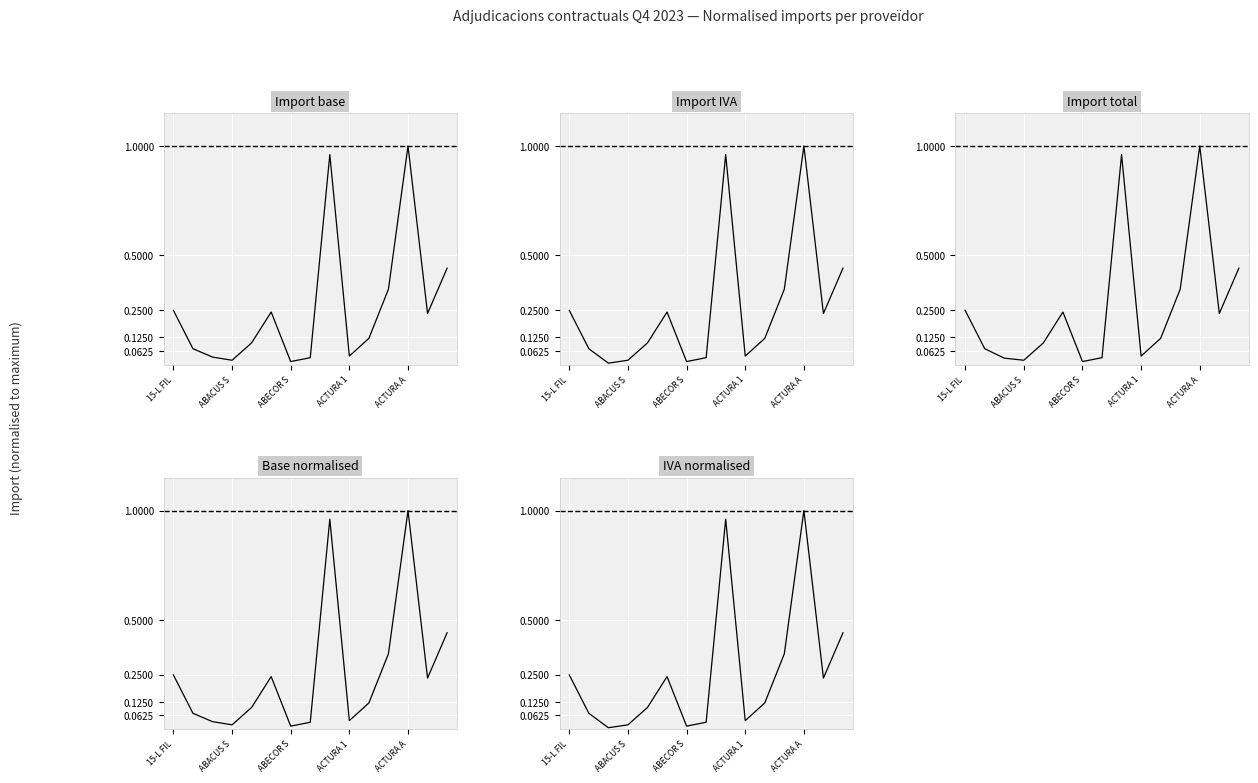

True or false: Import IVA and IVA normalised intersect in this chart.

False